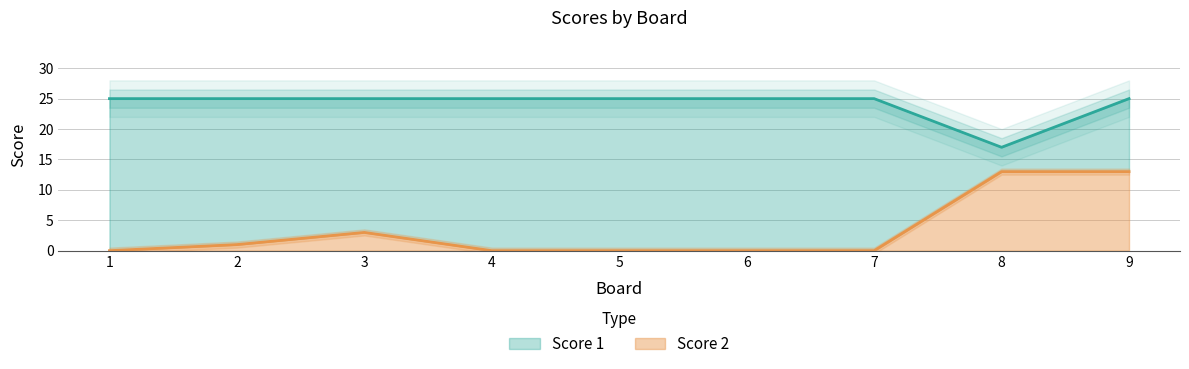

Which series has the largest total across all categories?

Score 1